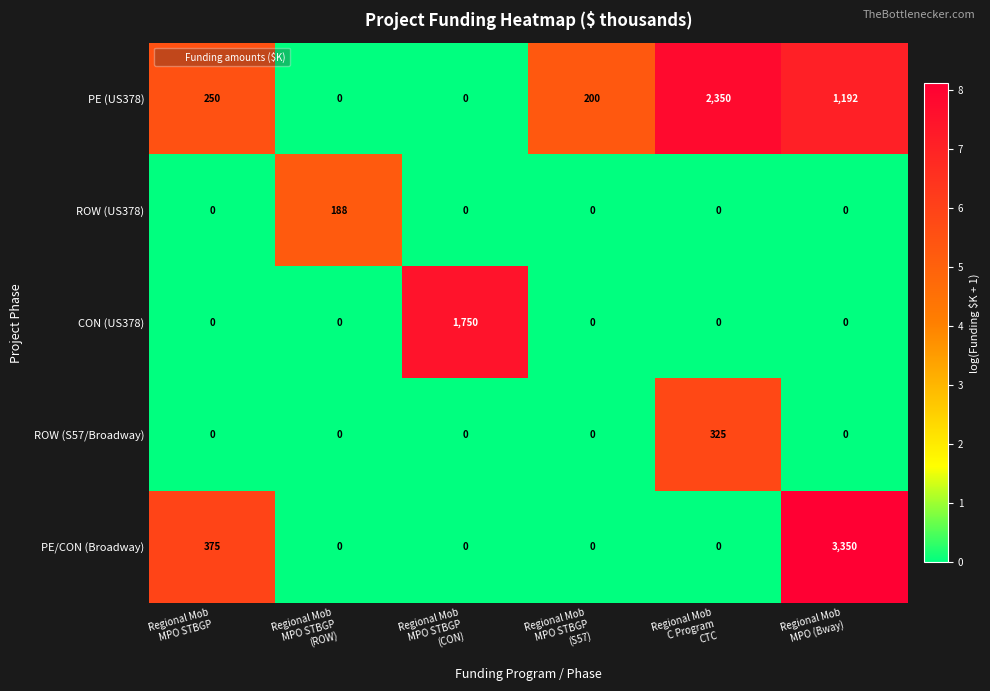

What is the greatest value displayed?

3350